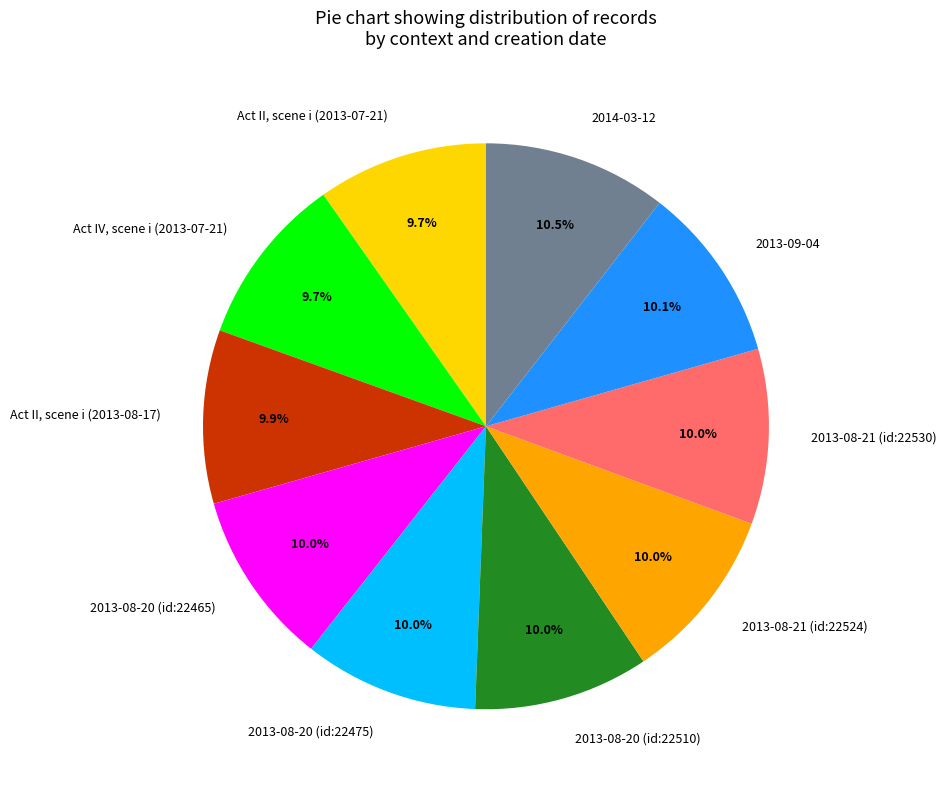

Is there any slice that represents more than half of the pie?

No